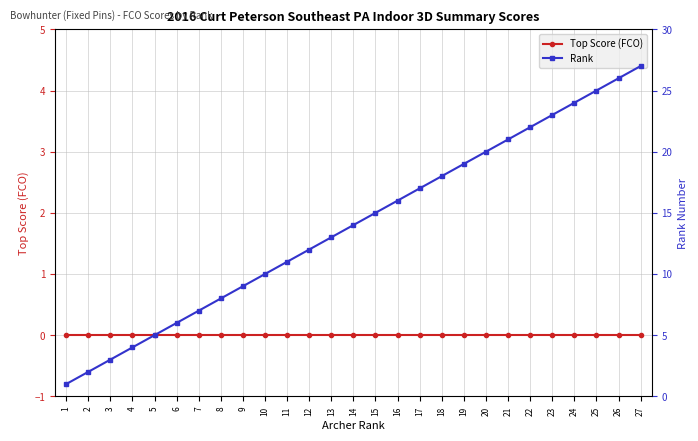

What are all the series names shown in the legend?

Top Score (FCO), Rank